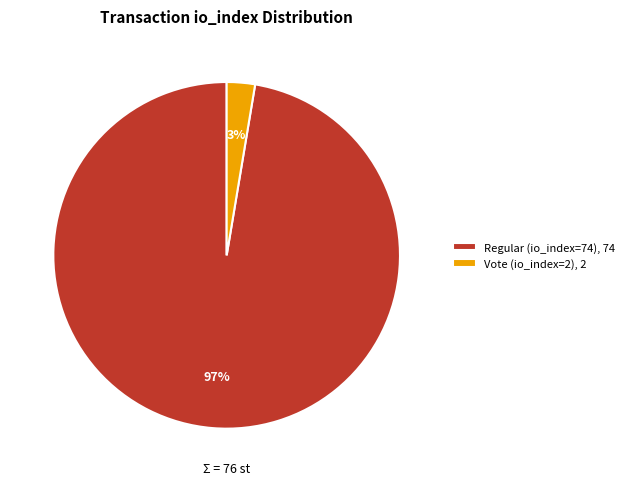

To the nearest percent, what portion does Vote (io_index=2) represent?

3%